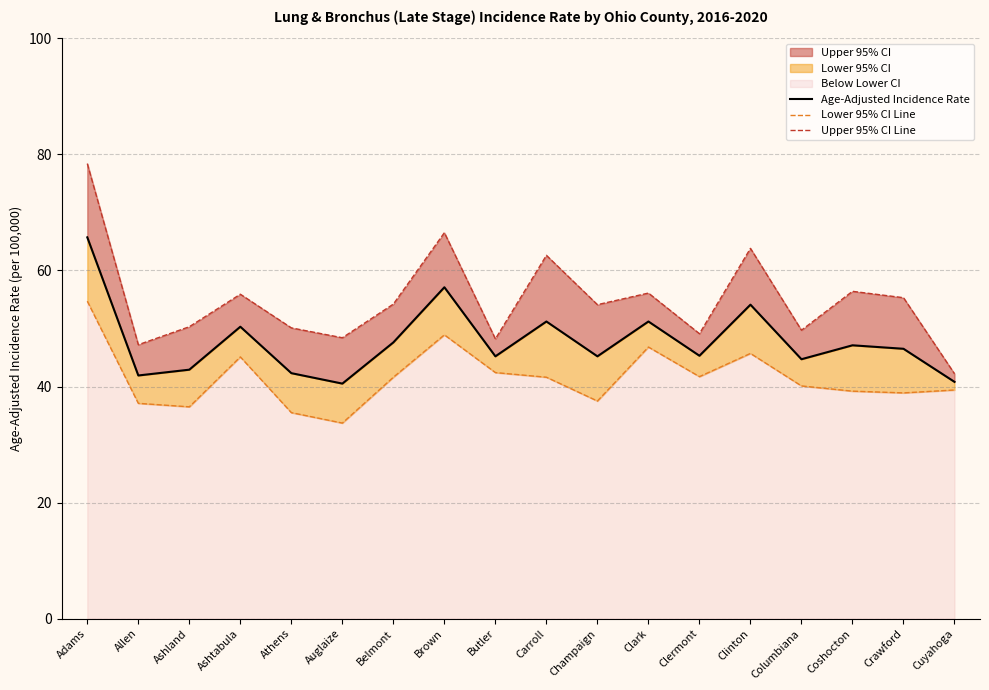

What is the total value across all series at Clinton?

163.6